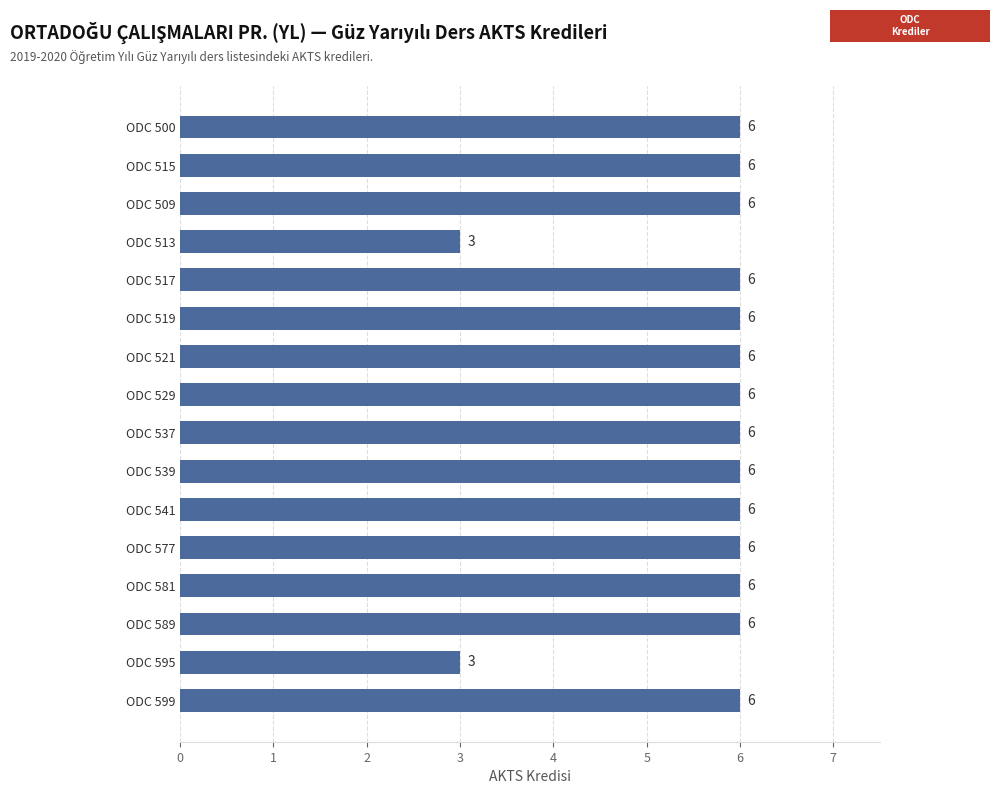

The value at ODC 517 is 9. True or false?

False